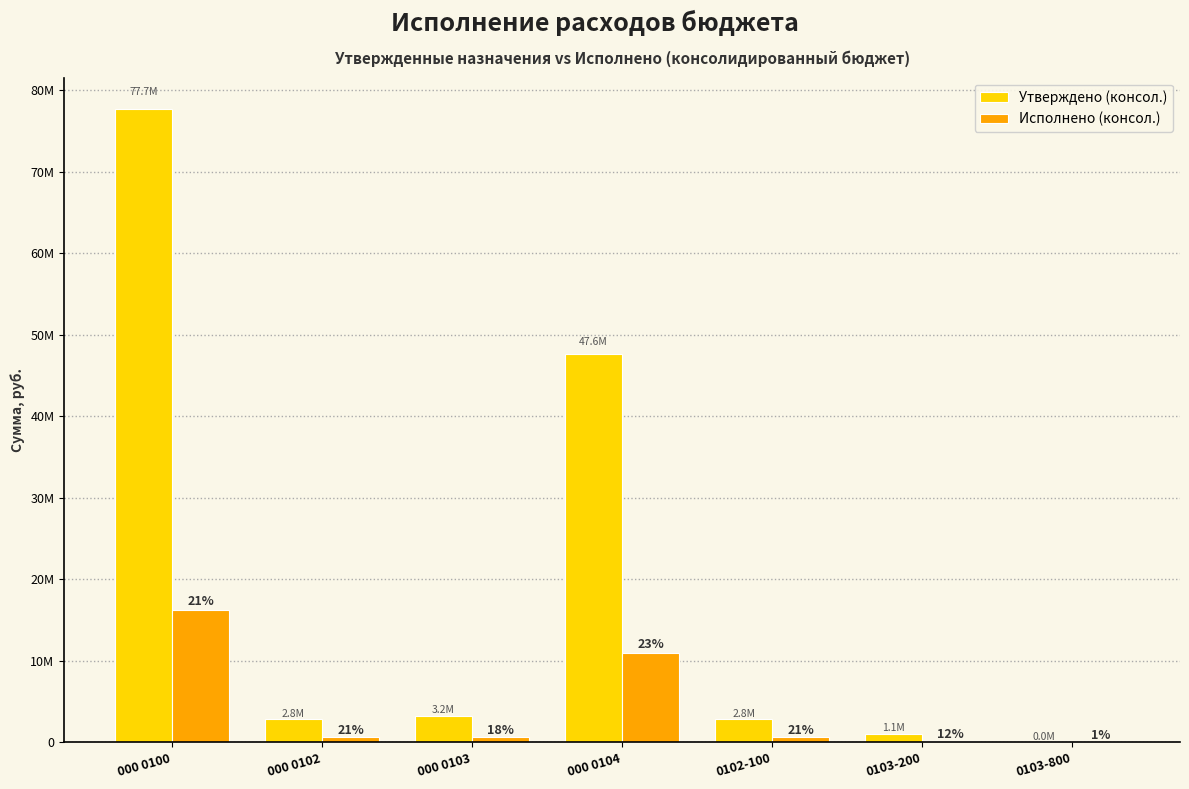

Rank the series by their average value, from highest to lowest.

Утверждено (консол.), Исполнено (консол.)